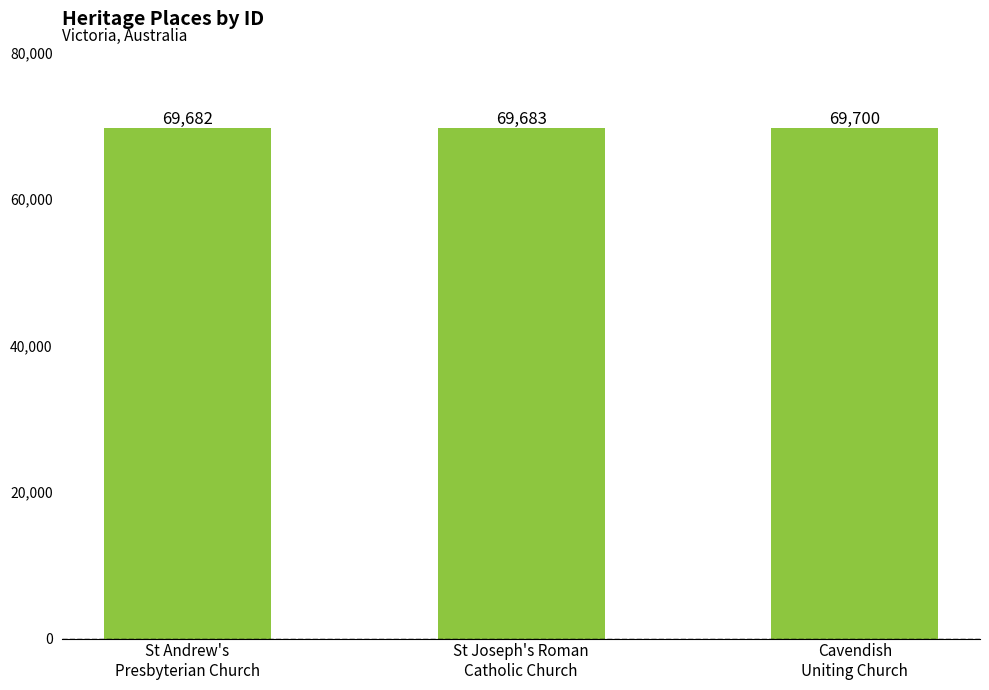

Rank the categories by value from lowest to highest.

St Andrew's
Presbyterian Church, St Joseph's Roman
Catholic Church, Cavendish
Uniting Church